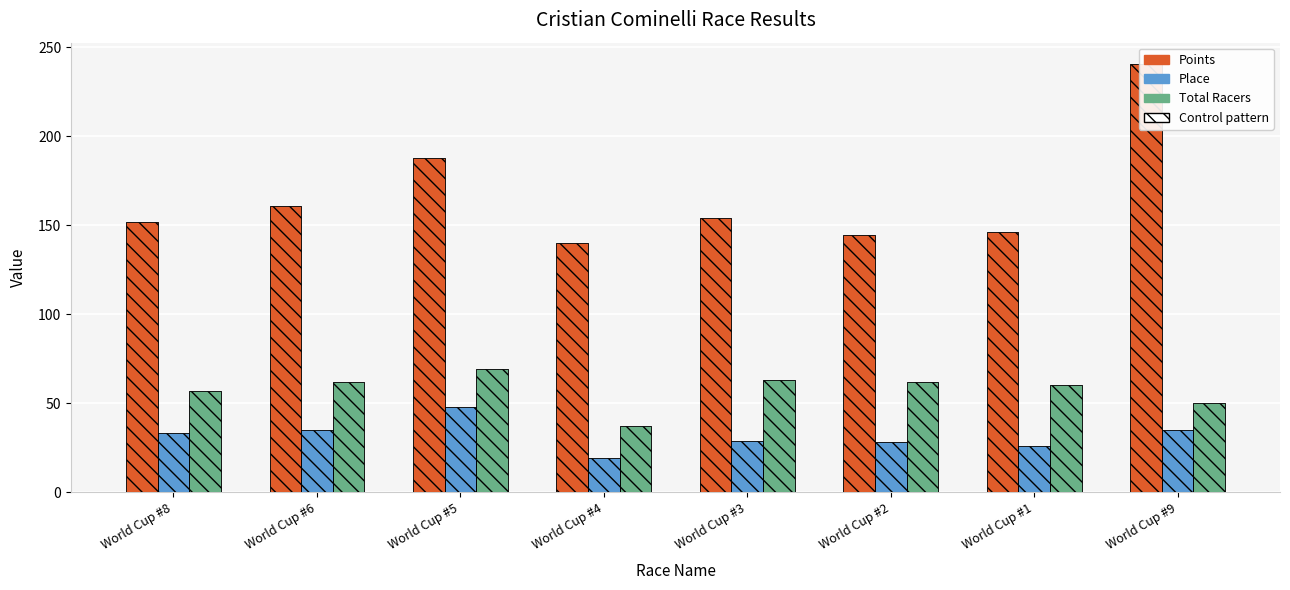

What position from the right is World Cup #6?

7